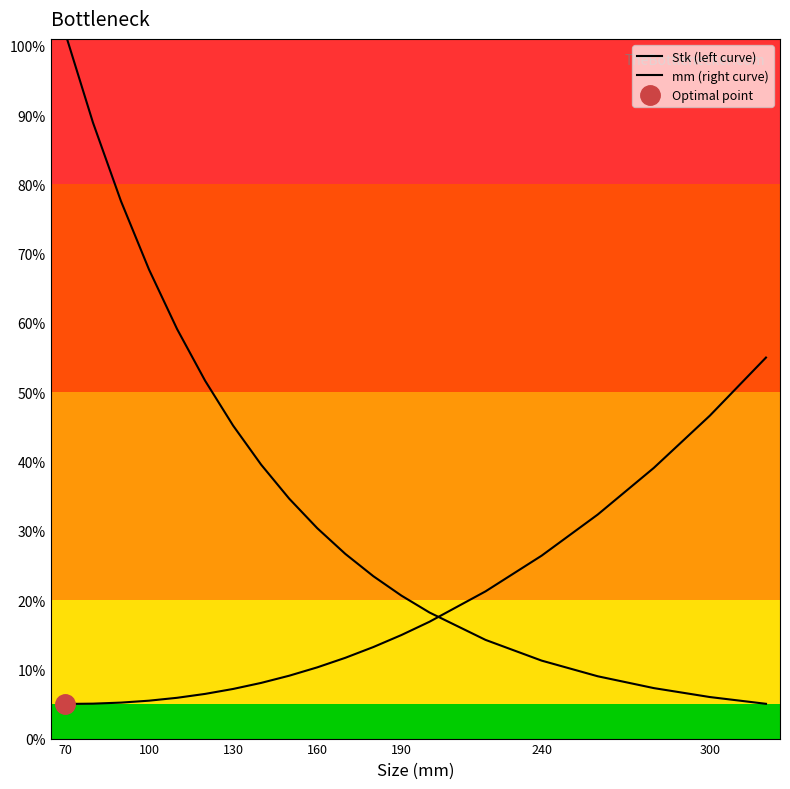

What are all the series names shown in the legend?

Stk (left curve), mm (right curve)